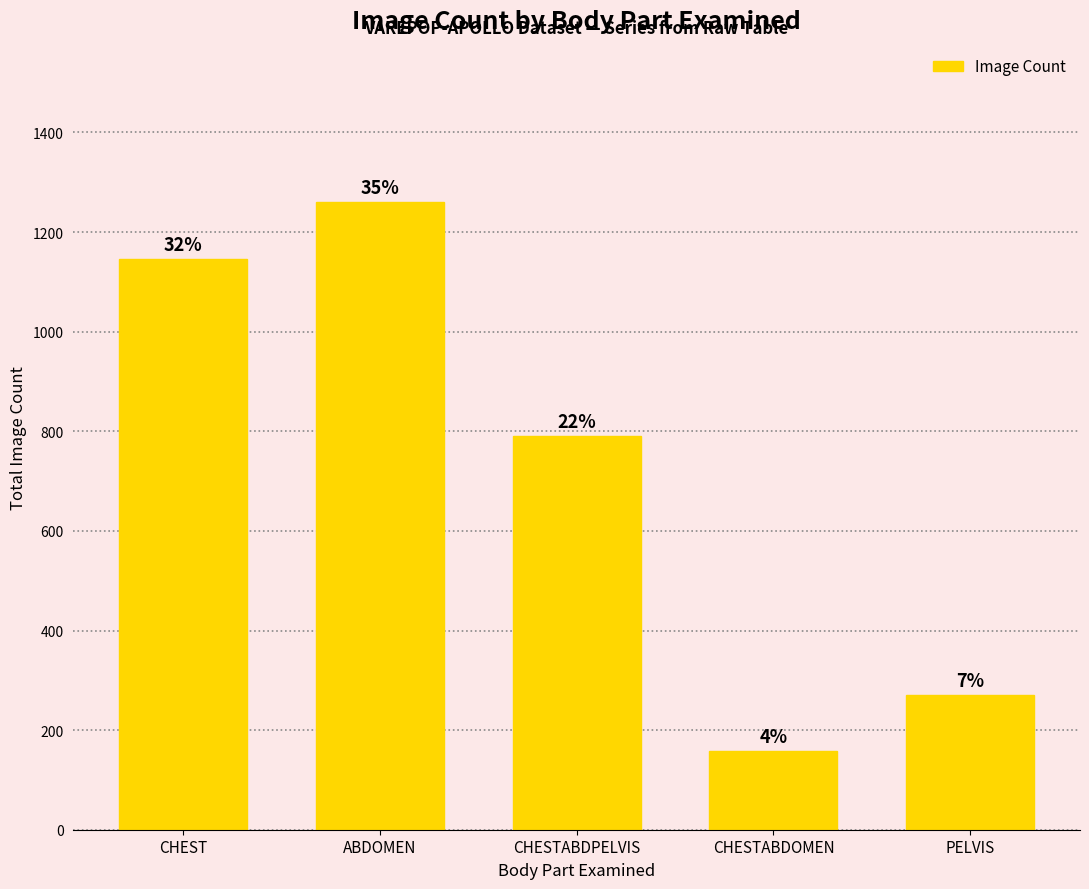

Between ABDOMEN and CHESTABDPELVIS, which is larger?

ABDOMEN